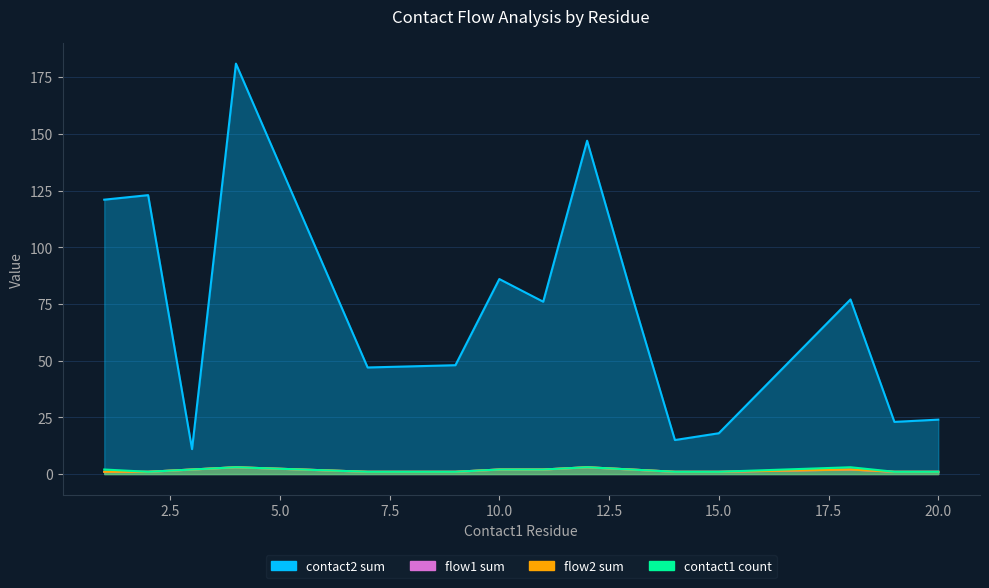

What is the difference between the second highest and minimum values in the contact2_sum series?

136